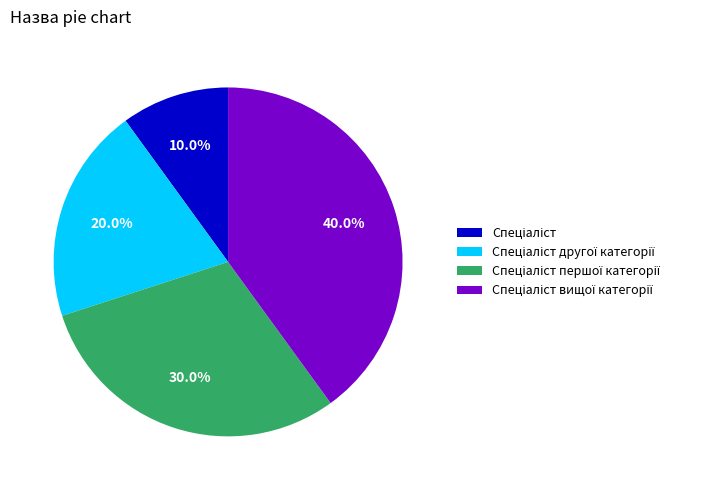

Is there any slice that represents more than half of the pie?

No